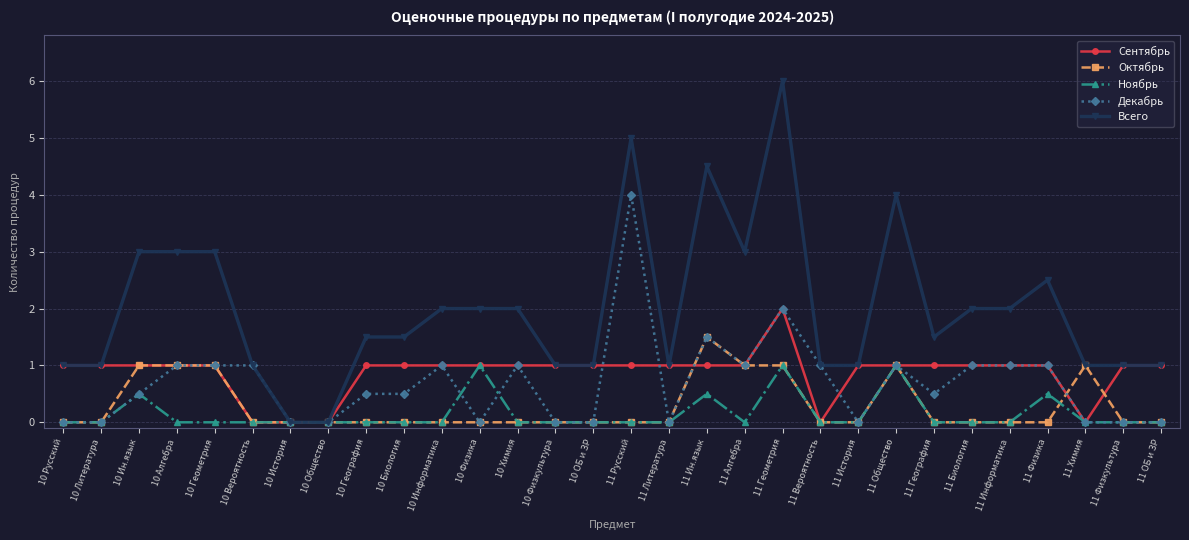

Does the chart display data point markers on the line(s)?

Yes